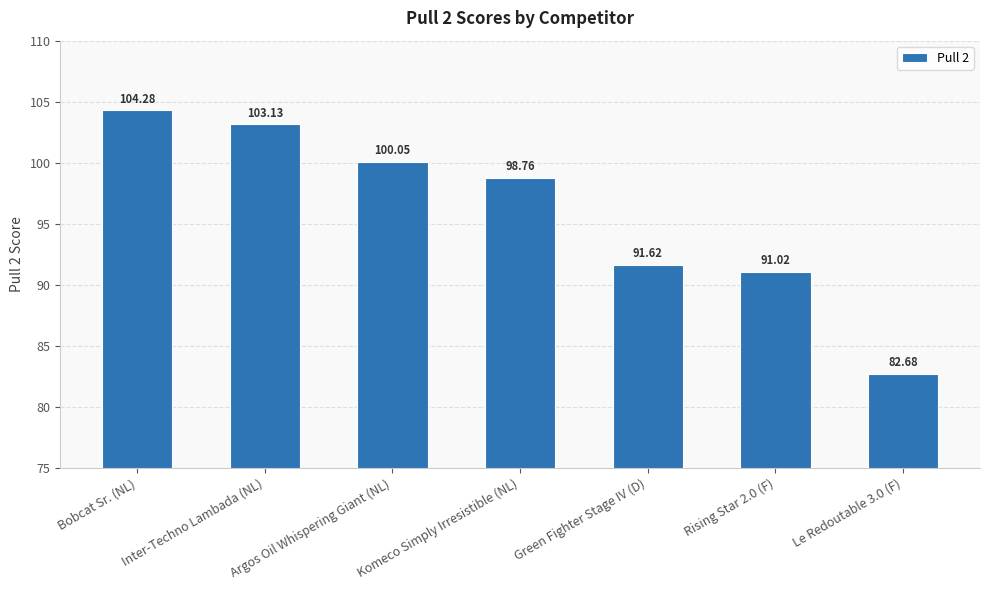

Rank the categories by value from lowest to highest.

Le Redoutable 3.0 (F), Rising Star 2.0 (F), Green Fighter Stage IV (D), Komeco Simply Irresistible (NL), Argos Oil Whispering Giant (NL), Inter-Techno Lambada (NL), Bobcat Sr. (NL)